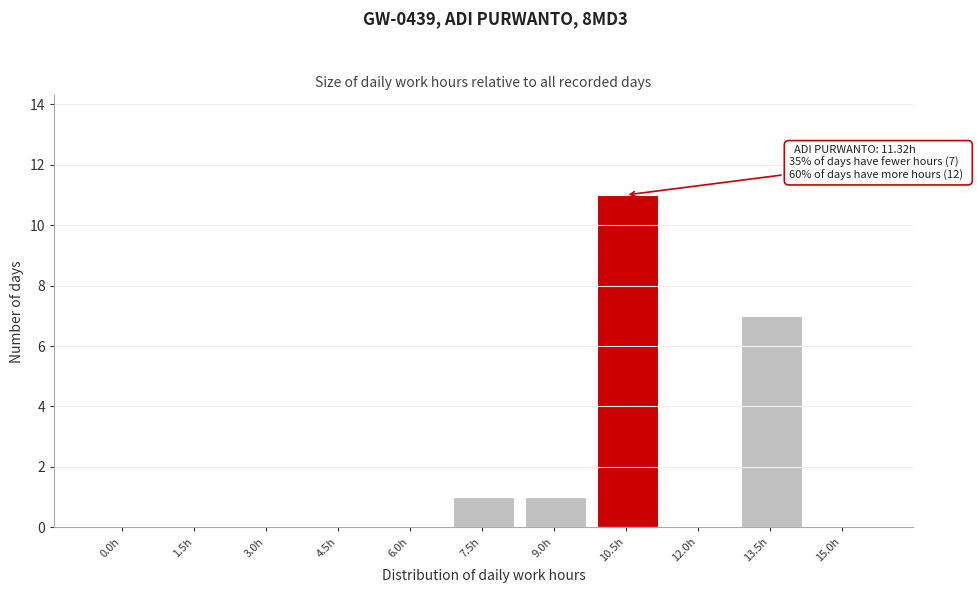

Reading left to right, list all the values displayed in this chart.

0.0h=0	1.5h=0	3.0h=0	4.5h=0	6.0h=0	7.5h=1	9.0h=1	10.5h=11	12.0h=0	13.5h=7	15.0h=0